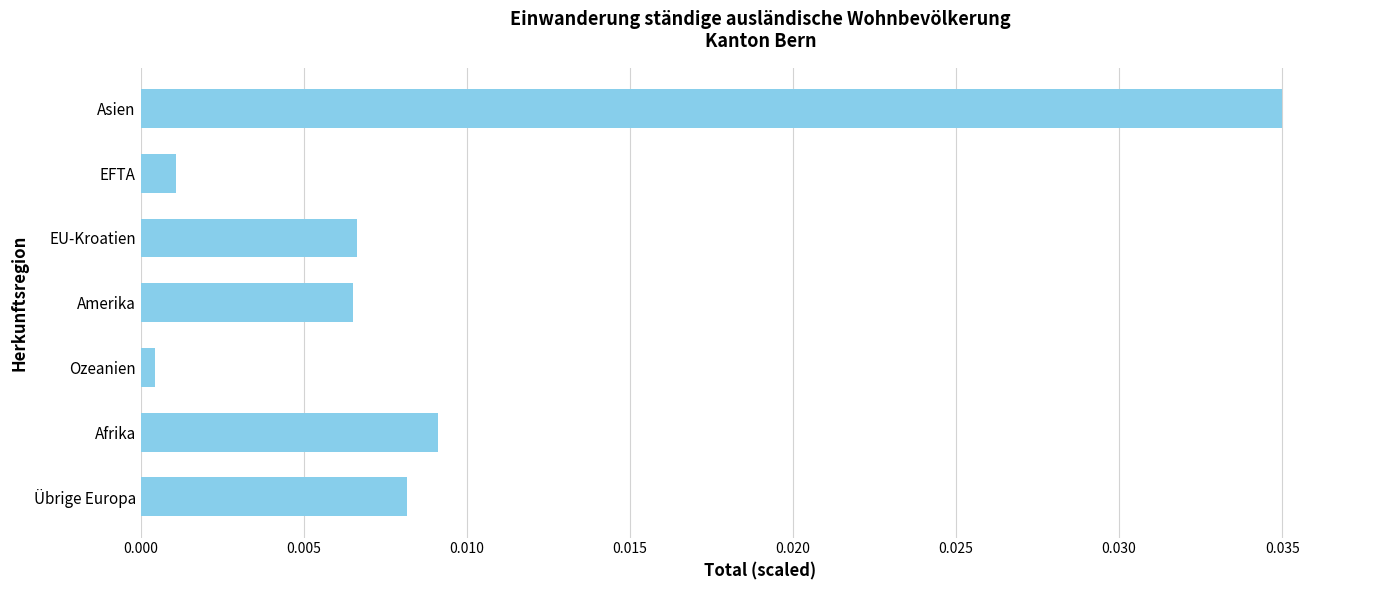

Which has a higher value, Afrika or Übrige Europa?

Afrika